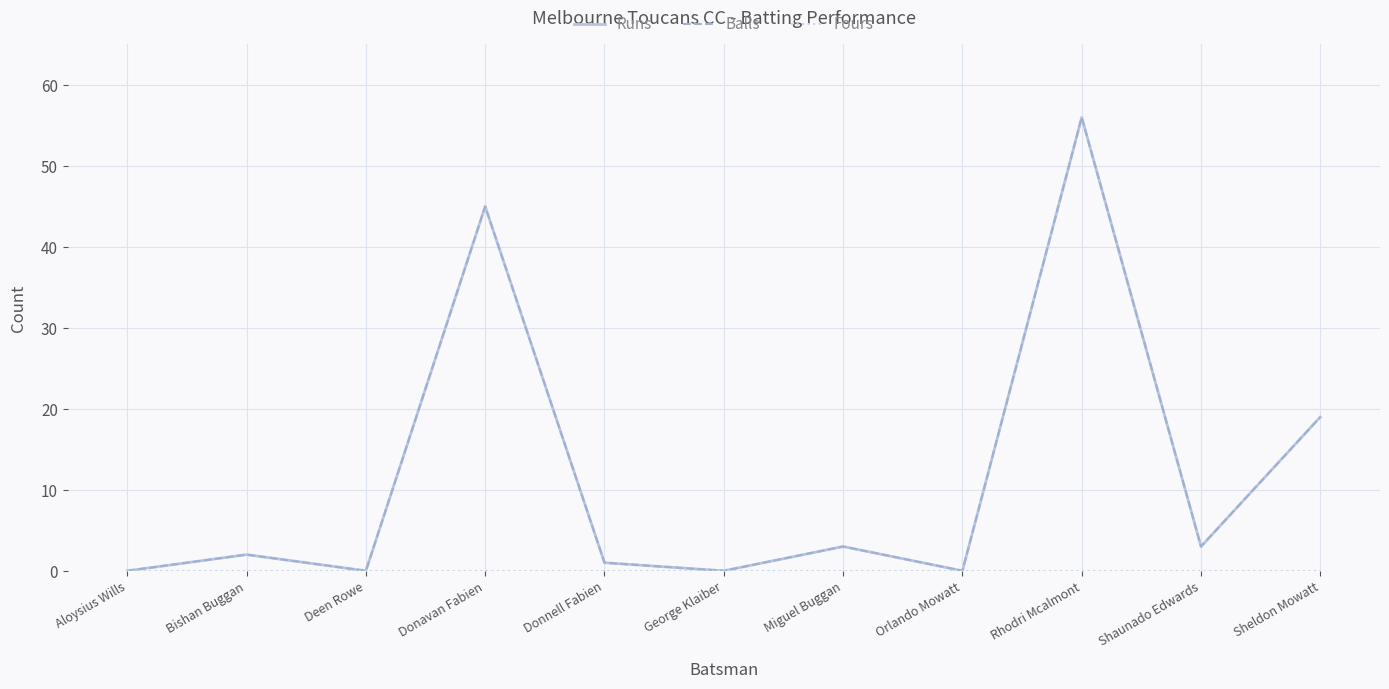

In Balls, how many points are lower than both neighbors (excluding endpoints)?

4